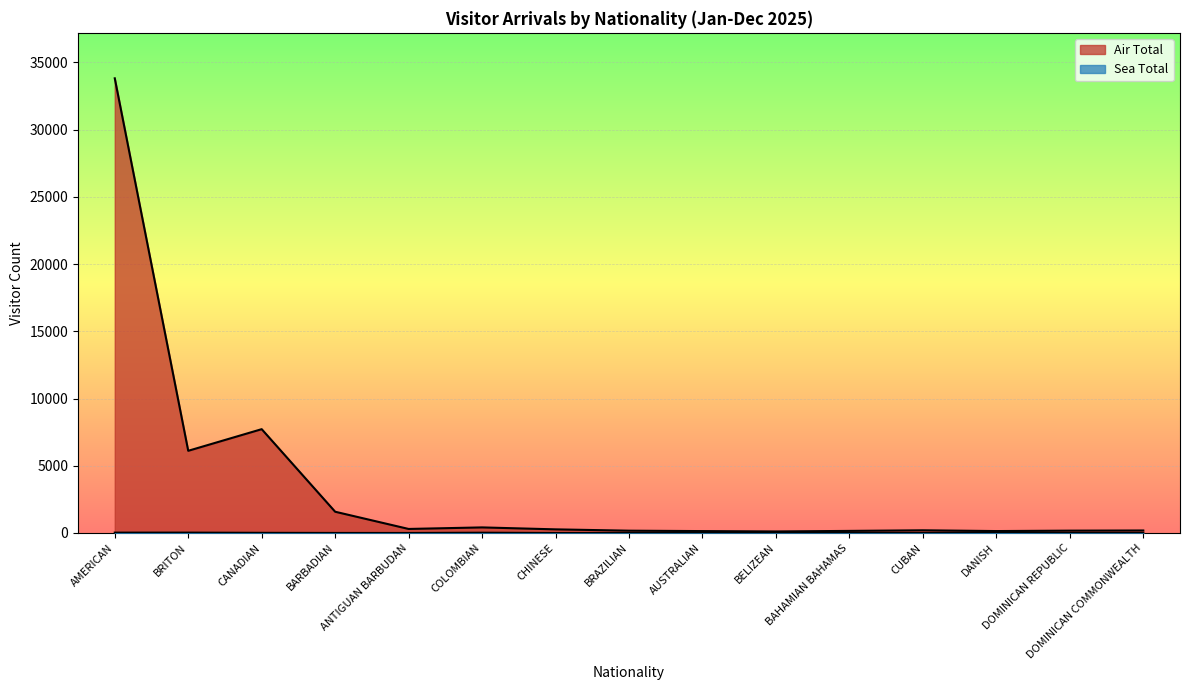

True or false: Air Total and Sea Total intersect in this chart.

False